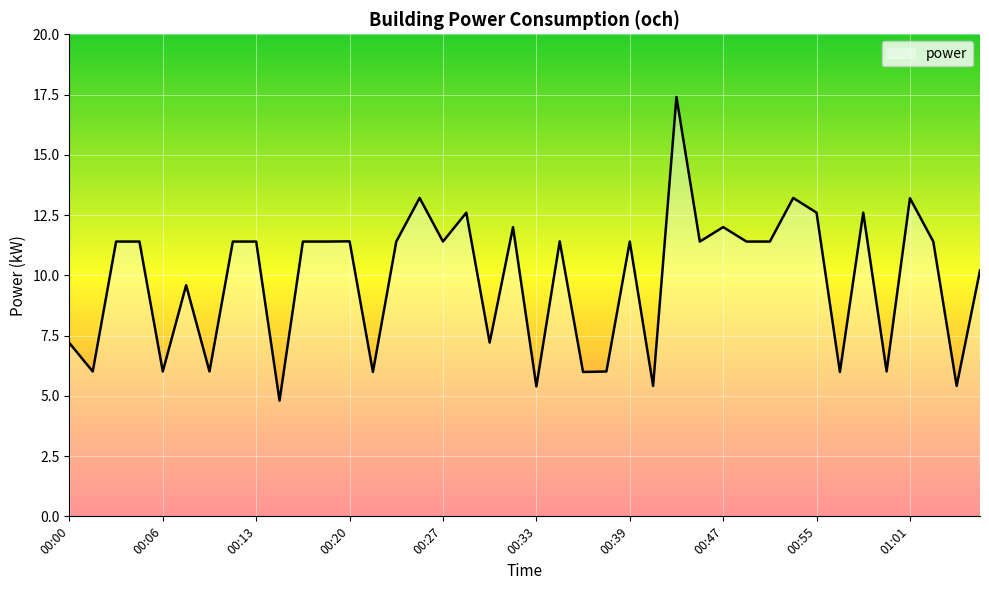

What is the maximum value shown in the chart?

17.4